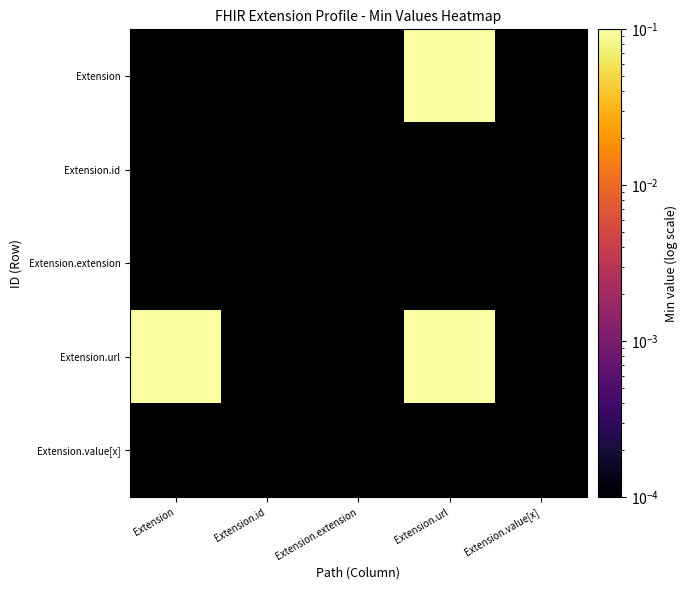

Which label corresponds to the largest value in the chart?

Extension.url